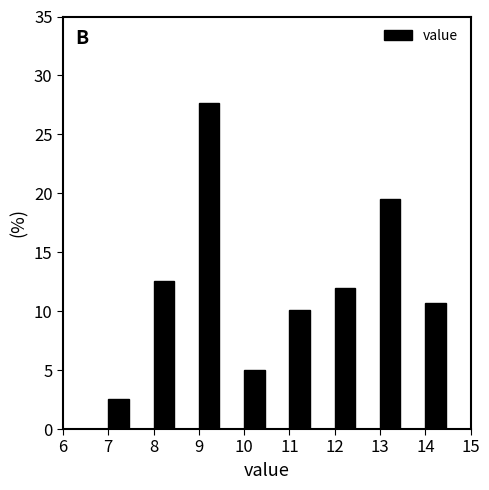

Over which range of the x-axis is the bar tallest?

9 to 10